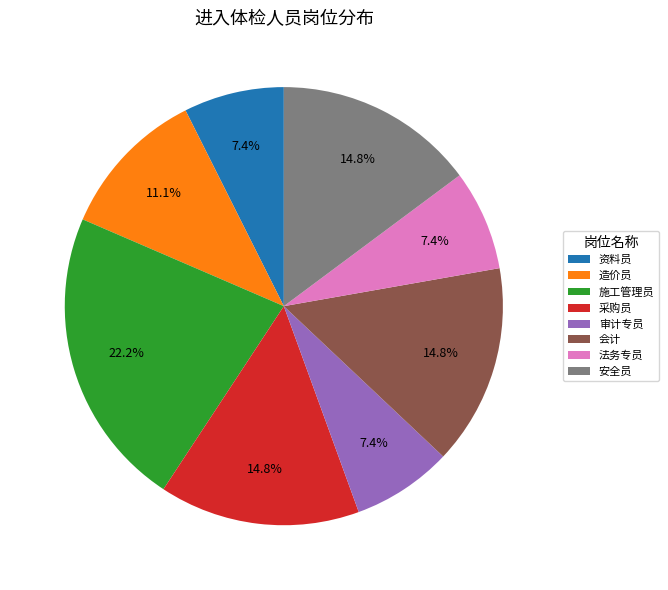

To the nearest percent, what is the difference between the 施工管理员 and 造价员 slice percentages?

11%